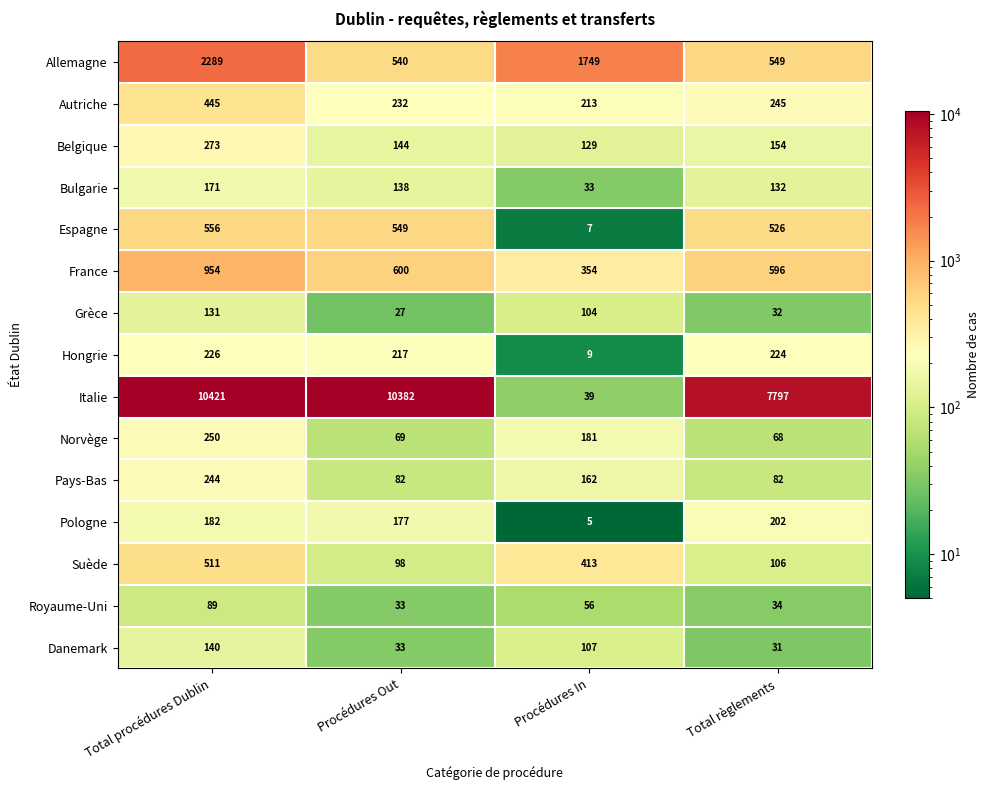

Which series changed the most between Total procédures Dublin and Total règlements?

Italie